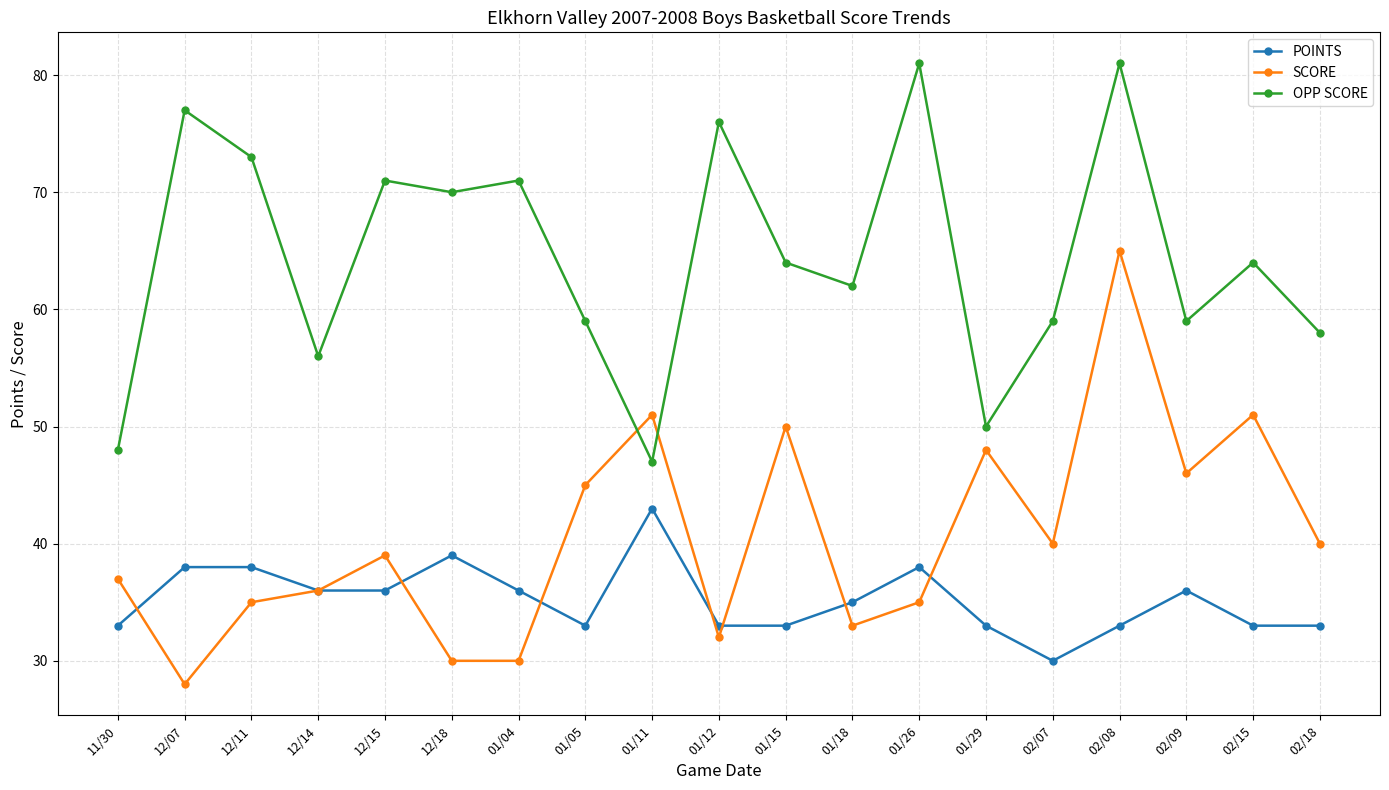

The value of OPP SCORE at 12/15 is 16. True or false?

False